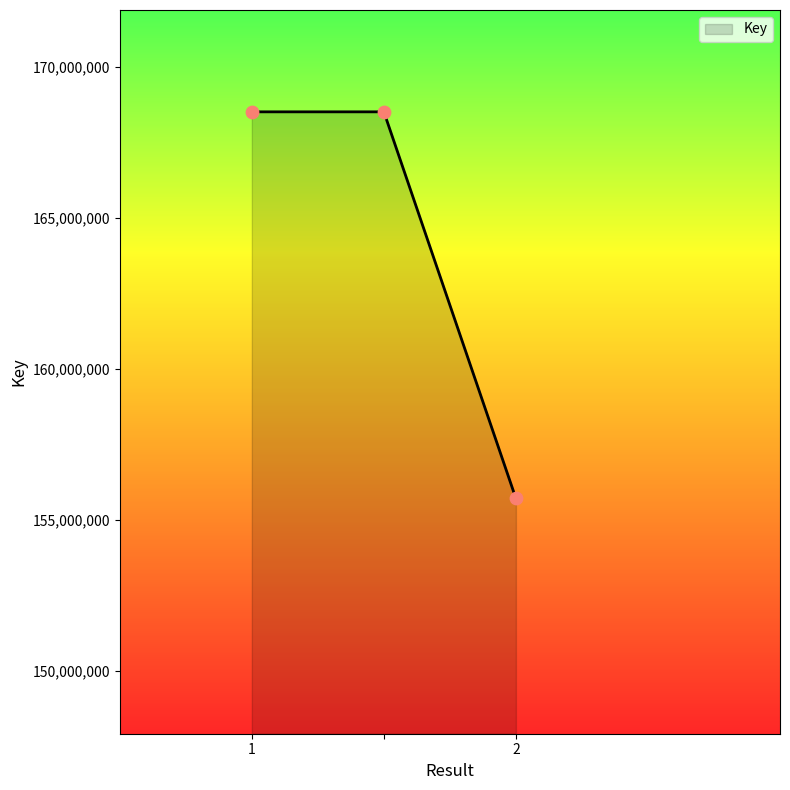

What is the average value?

164239017